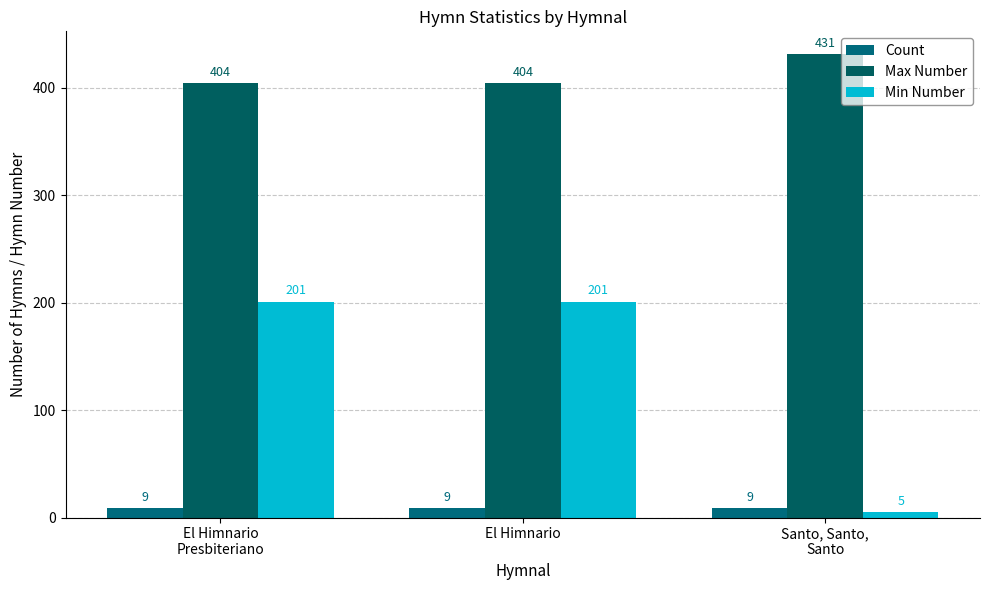

Which has a higher value, Santo, Santo,
Santo or El Himnario
Presbiteriano?

Santo, Santo,
Santo